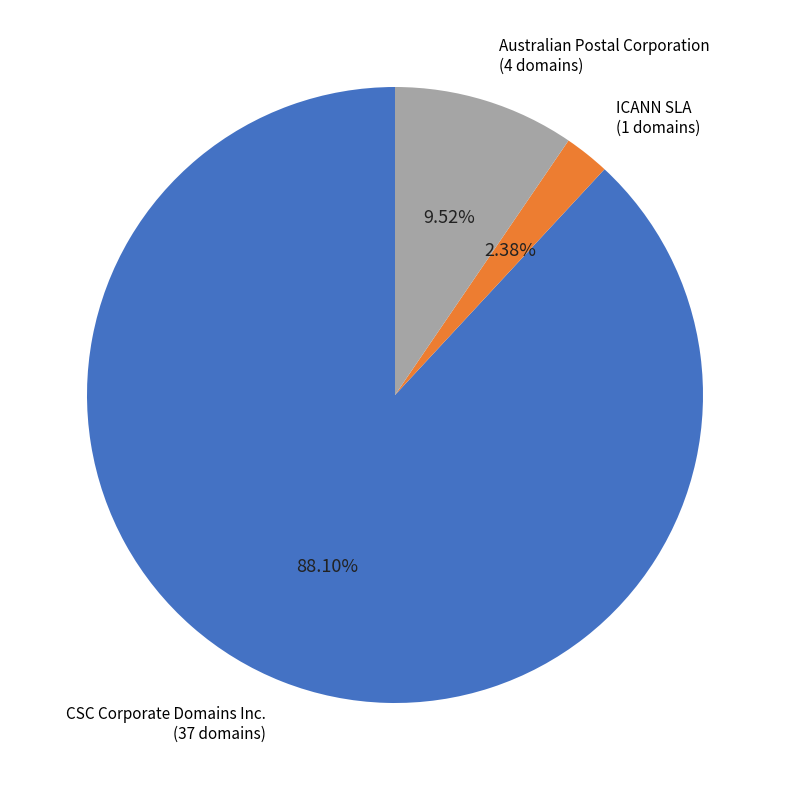

Is there any slice that represents more than half of the pie?

Yes